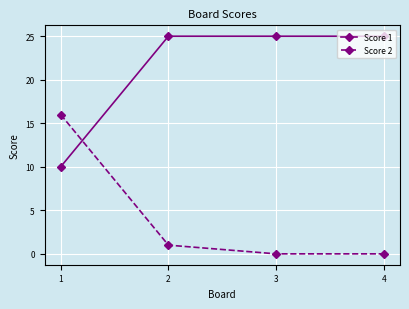

True or false: Score 1 and Score 2 intersect in this chart.

True